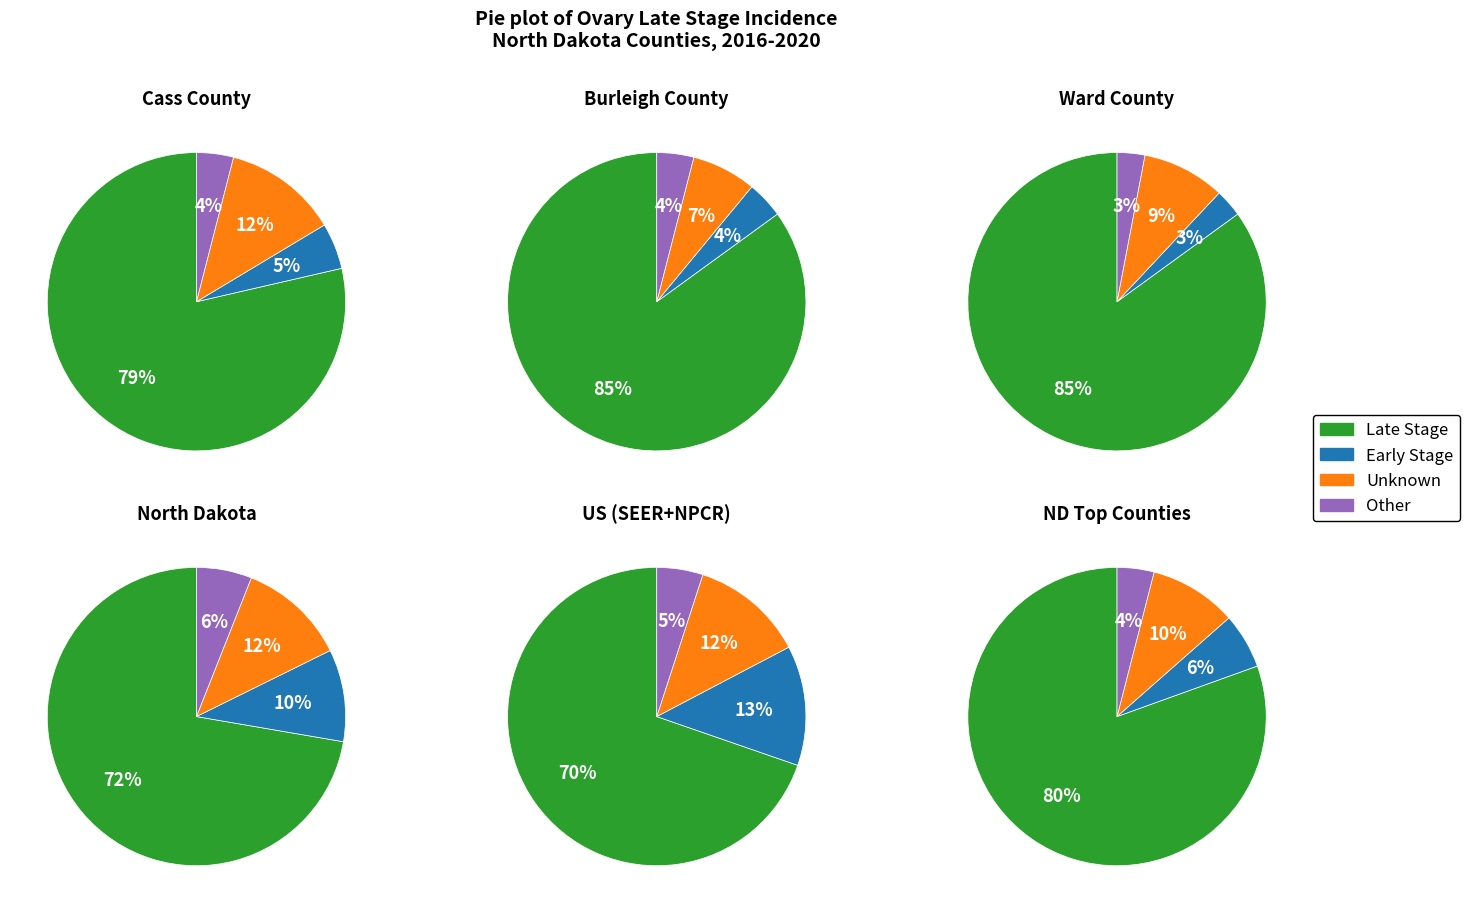

How many segments does this pie chart have?

4